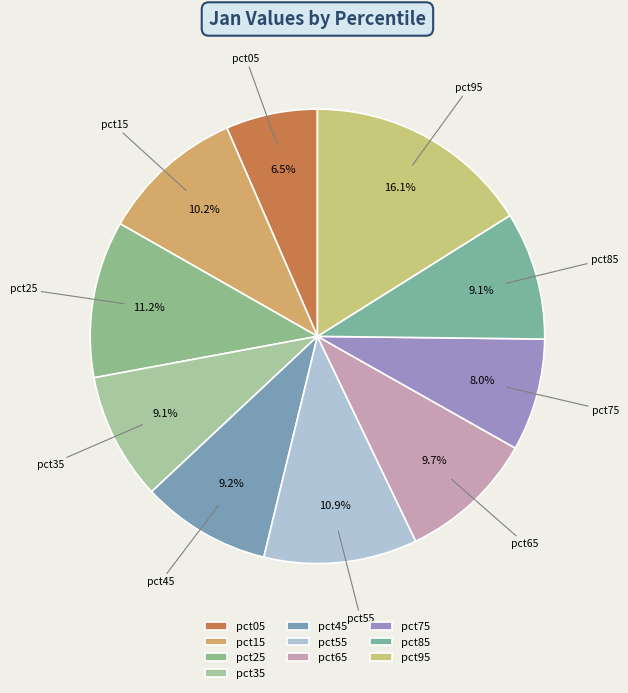

Count the number of slices in the pie.

10